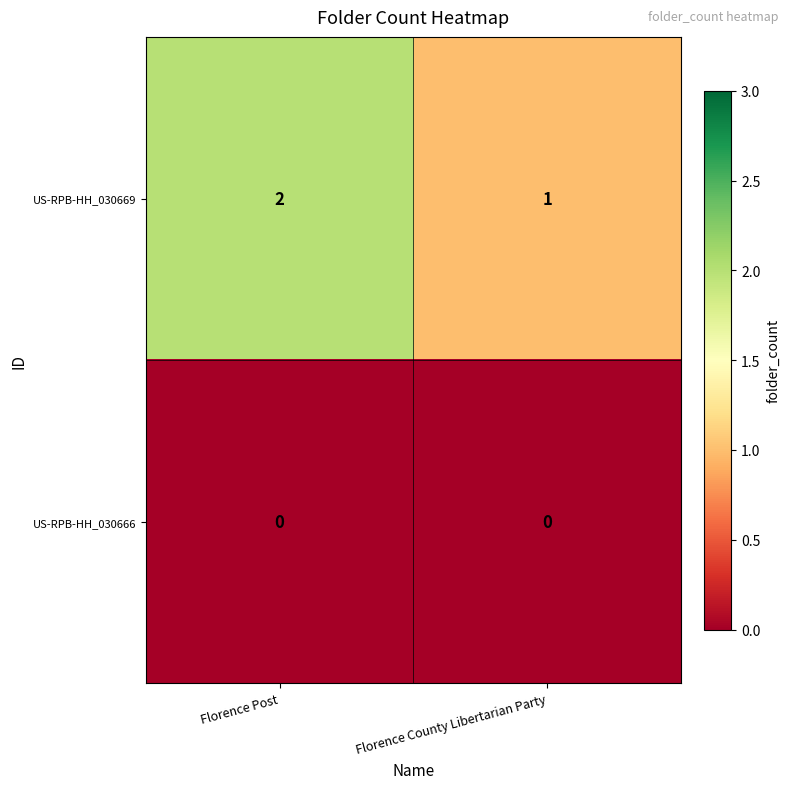

What is the sum of the US-RPB-HH_030669 values at Florence Post and Florence County Libertarian Party?

3